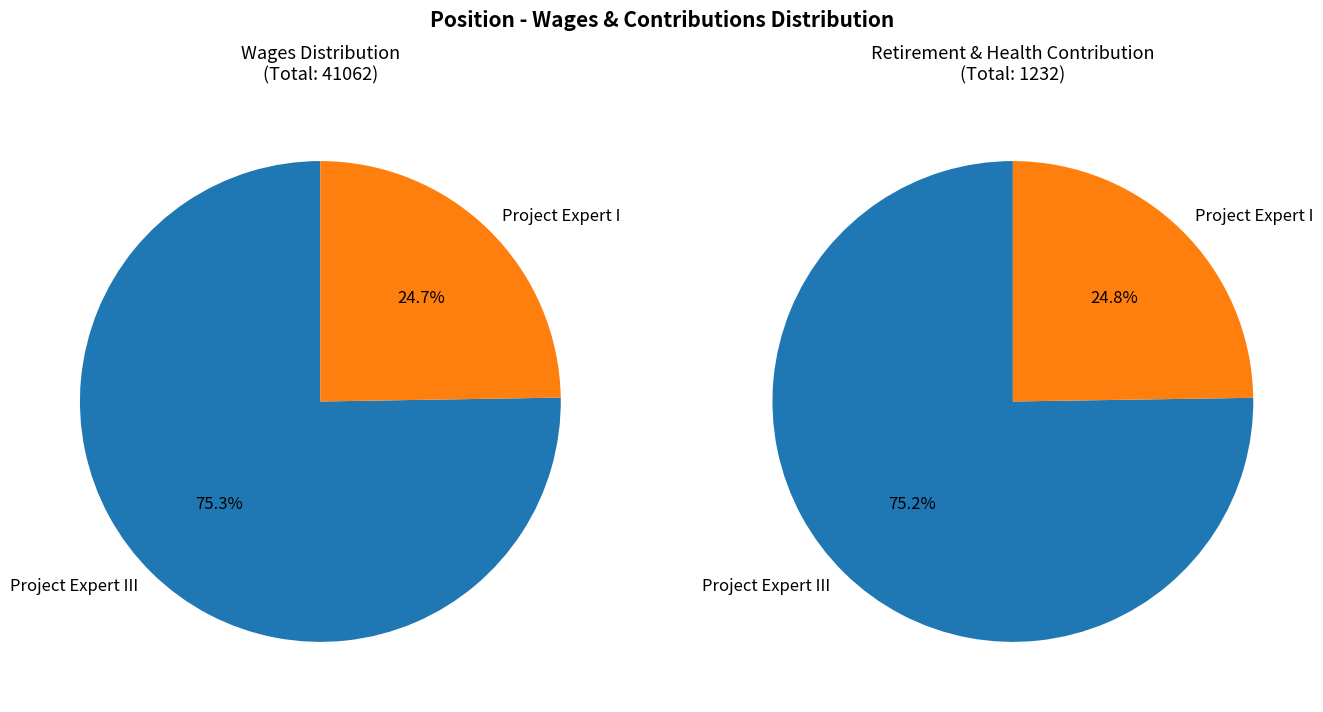

How many slices are in this pie chart?

2